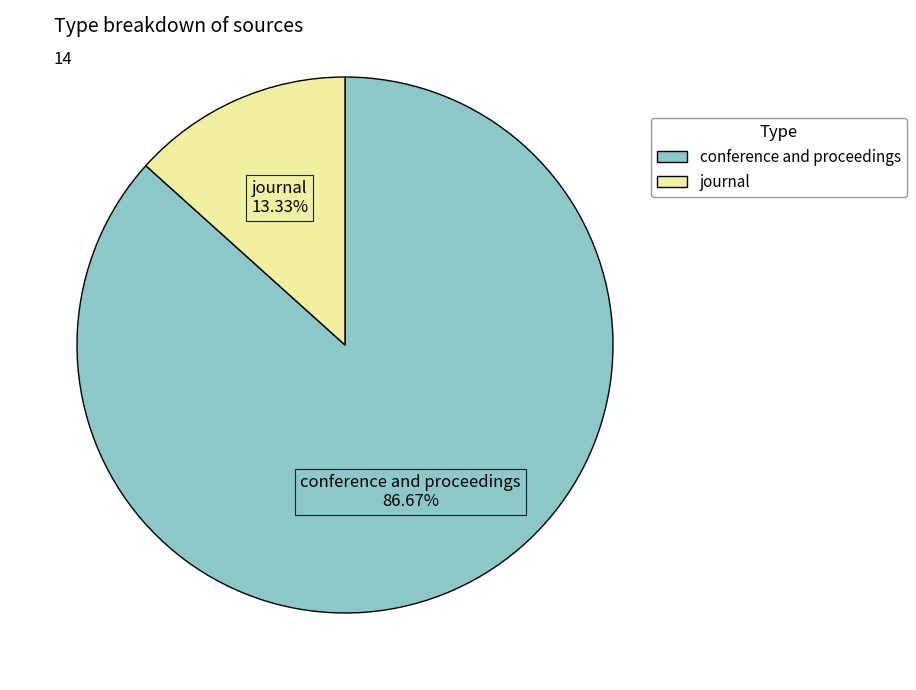

To the nearest percent, what is the difference between the largest and smallest slice percentages?

73%